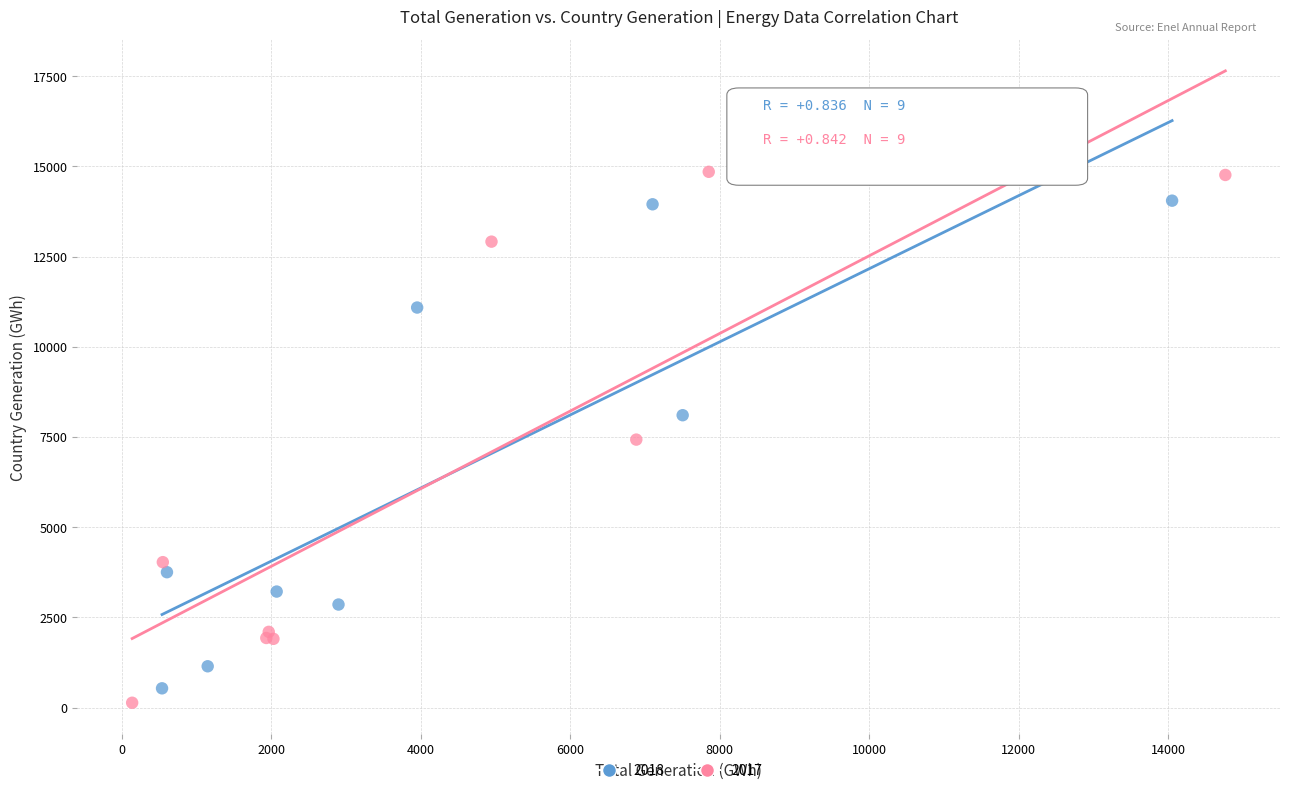

Which series has the largest Y range (max minus min)?

2017